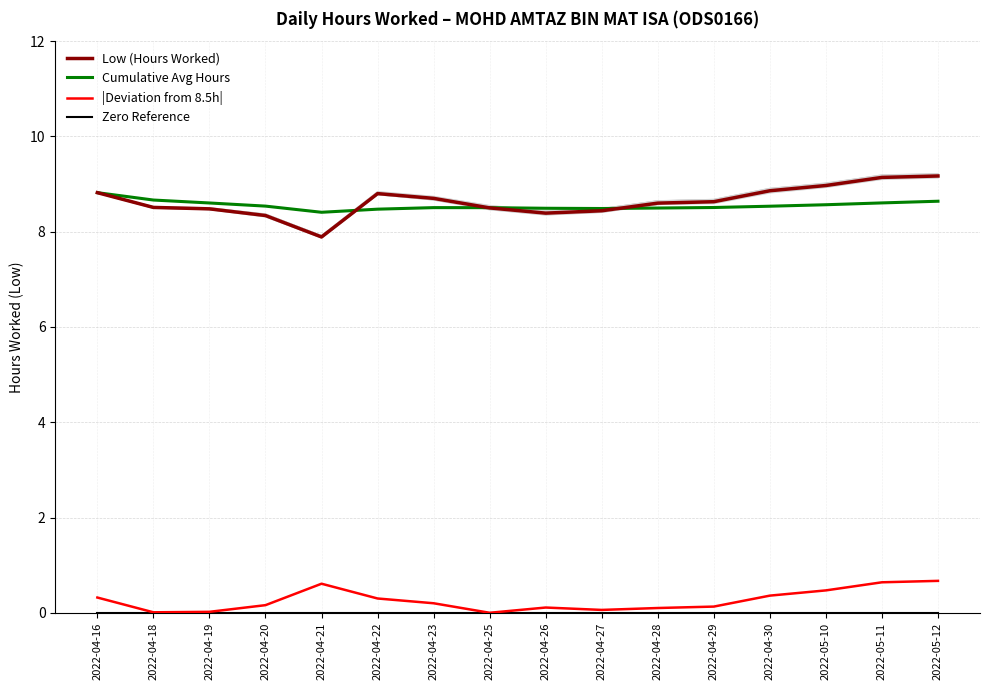

How many Cumulative Avg Hours values are between 8 and 9?

16